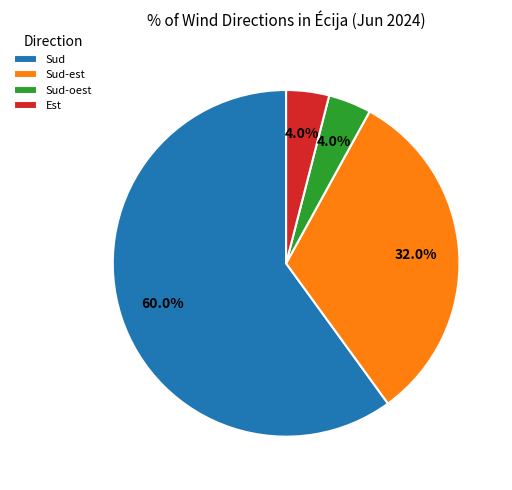

Which slice represents more than half of the pie?

Sud